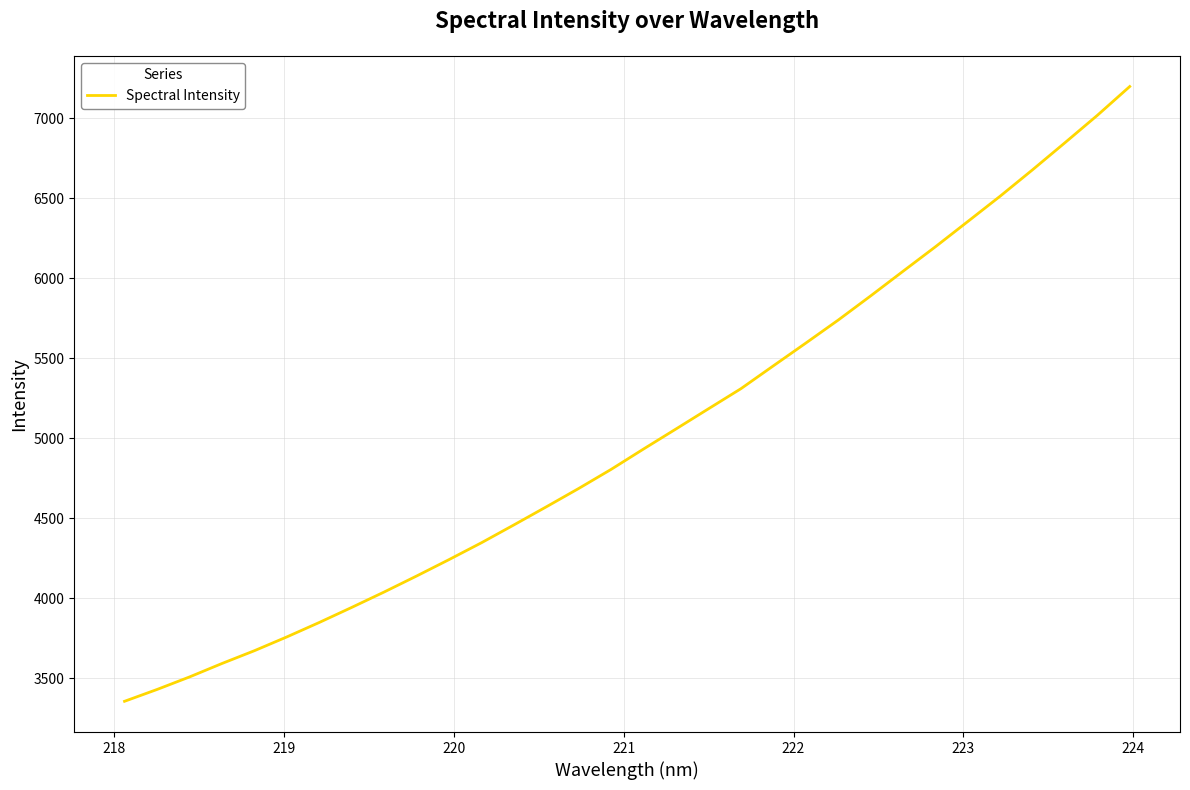

What is the difference between the maximum and minimum values?

3842.2